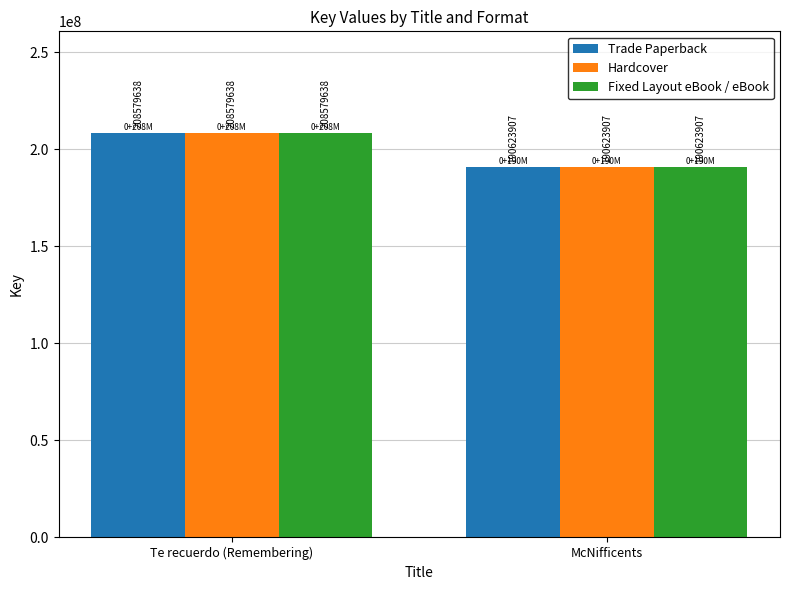

List the labels in order of Fixed Layout eBook / eBook value, largest first.

Te recuerdo (Remembering), McNifficents